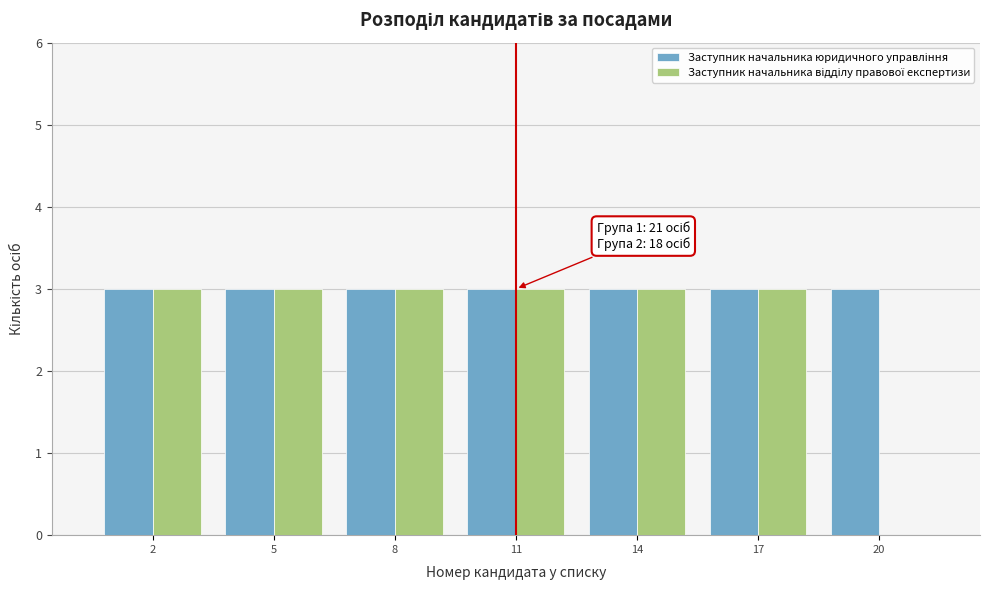

What is the total value across all series at 8?

6